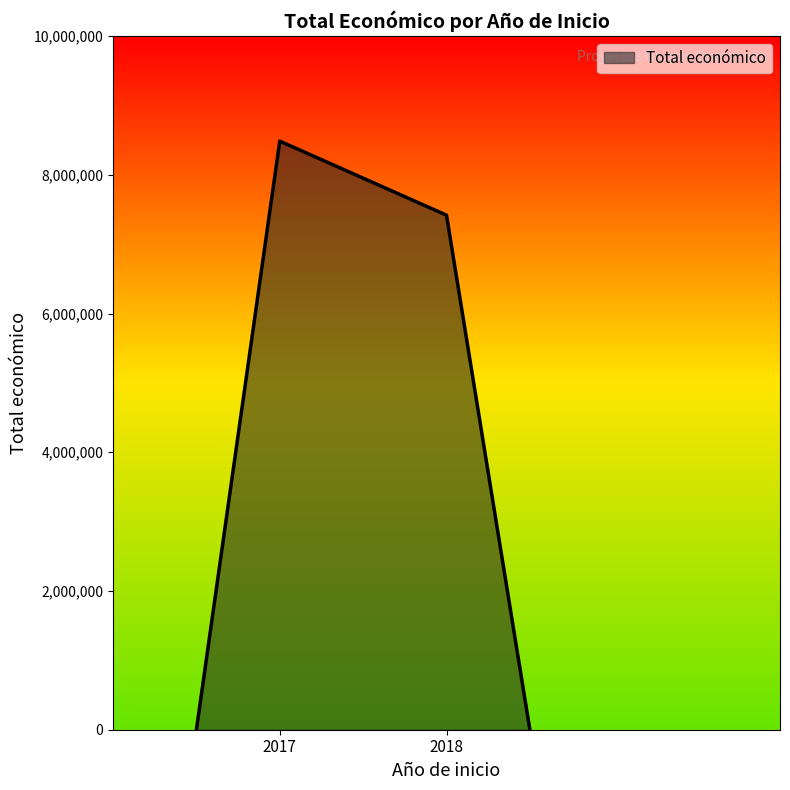

What is the average value?

3975614